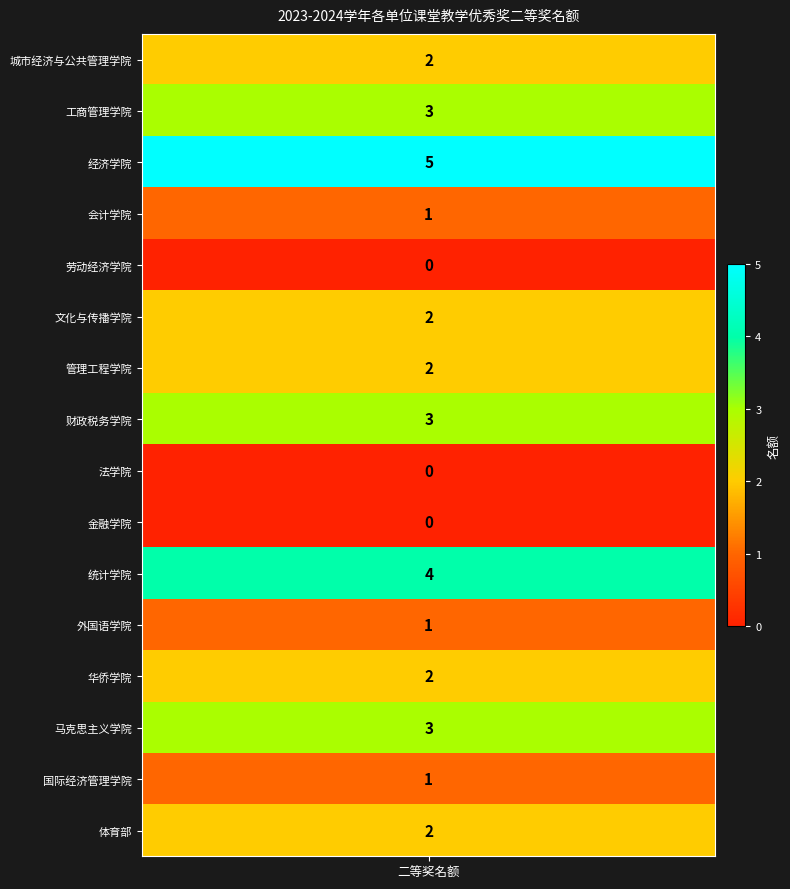

What is the maximum value shown in the chart?

5